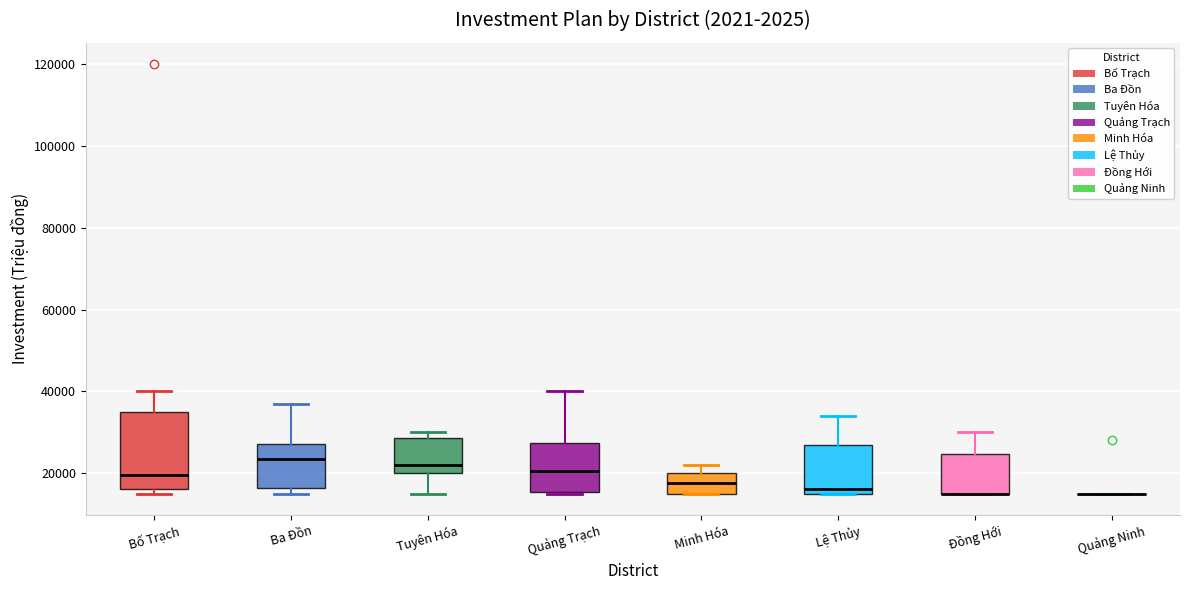

Reading left to right, read every box against the y-axis: the position of its median line, the range the box covers, and the ends of its whiskers. The values are not printed on the chart, so give them approximately, as read against the axis.

Bố Trạch: median 20000, box 16000 to 36000, whiskers 16000 (just below the box's lower edge) to 40000
Ba Đồn: median 24000, box 16000 to 28000, whiskers 16000 (just below the box's lower edge) to 38000
Tuyên Hóa: median 22000, box 20000 to 28000, whiskers 16000 to 30000
Quảng Trạch: median 20000, box 16000 to 28000, whiskers 16000 to 40000
Minh Hóa: median 18000, box 16000 to 20000, whiskers 16000 to 22000
Lệ Thủy: median 16000 (just above the box's lower edge), box 16000 to 26000, whiskers 16000 to 34000
Đồng Hới: median 16000 (drawn on the box's lower edge), box 16000 to 24000, whiskers 16000 to 30000
Quảng Ninh: box collapsed to a line at 16000, whiskers 16000 to 16000